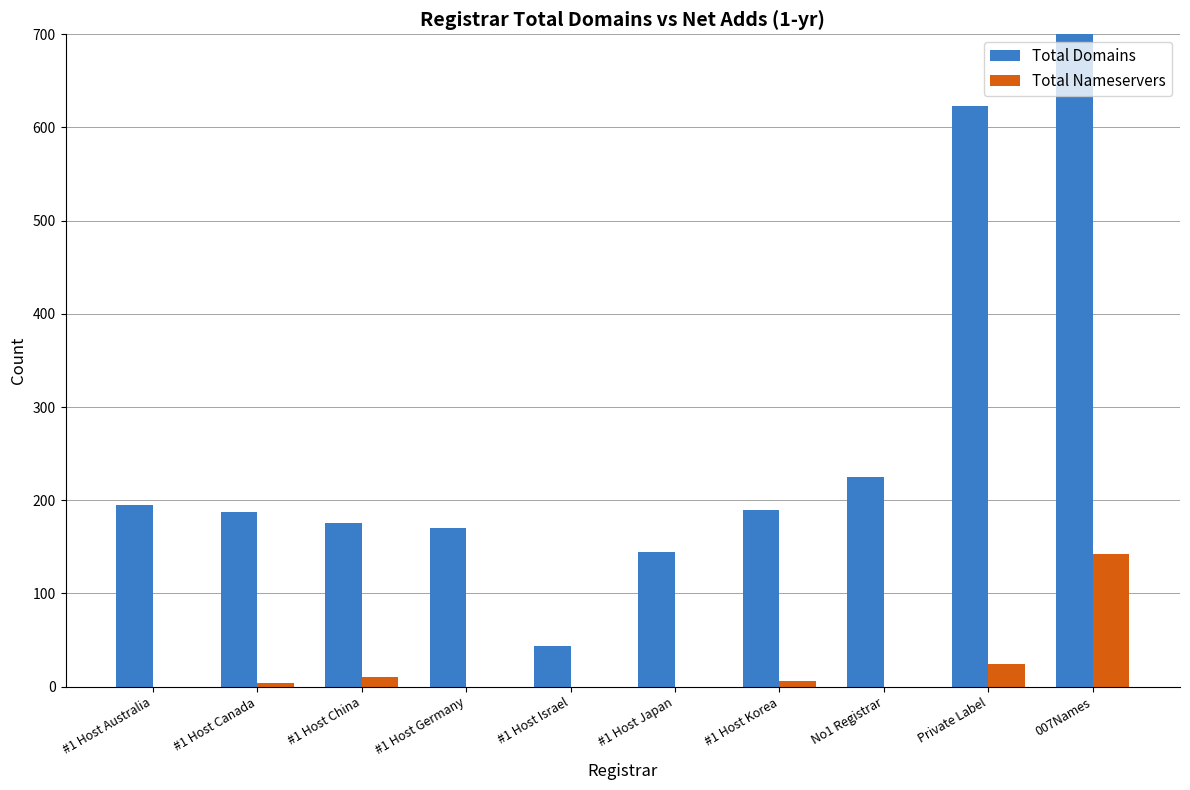

Reading right to left, transcribe all the data shown in this chart.

Total Domains: 1169	623	225	189	144	44	170	176	187	195
Total Nameservers: 142	24	0	6	0	0	0	10	4	0